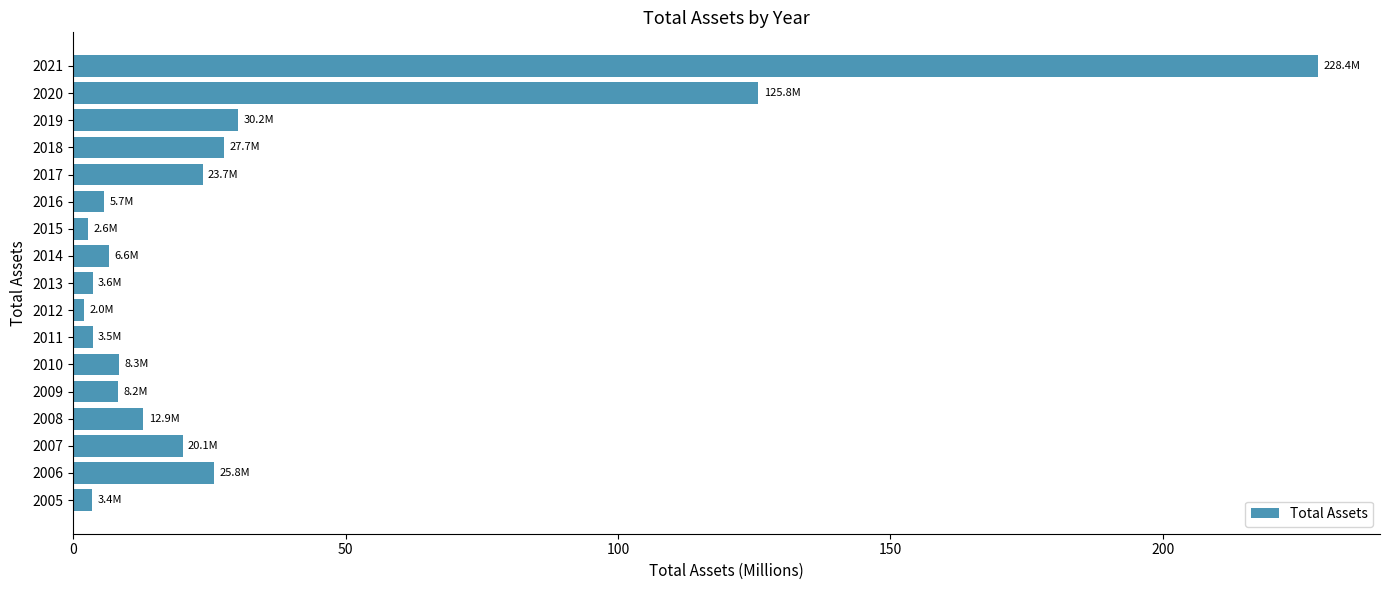

Read the value at 2007.

20.1